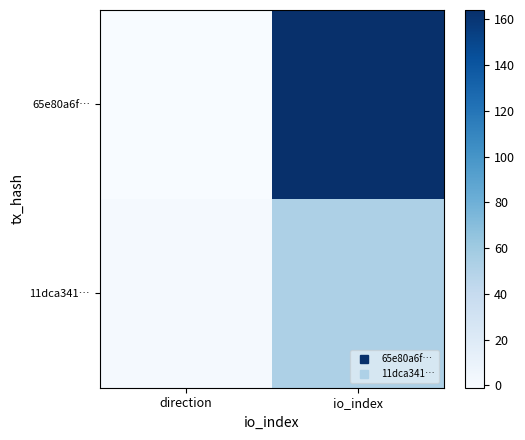

What is the greatest value displayed?

164